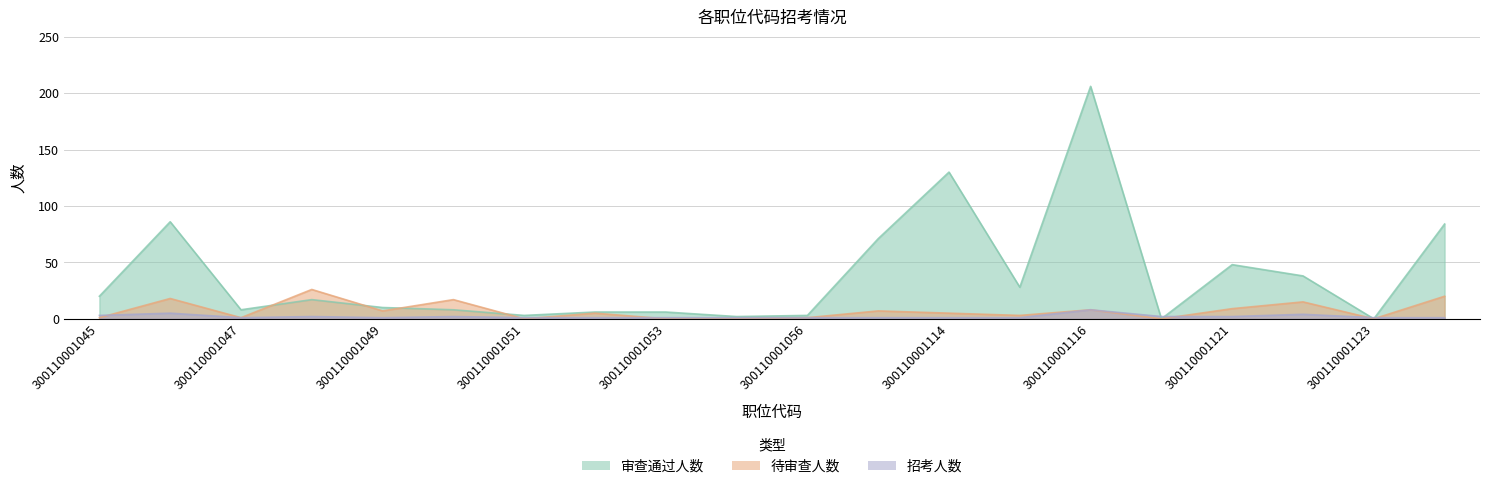

Reading left to right, transcribe all the data shown in this chart.

审查通过人数: 300110001045=20	300110001046=86	300110001047=8	300110001048=17	300110001049=10	300110001050=8	300110001051=3	300110001052=6	300110001053=6	300110001055=2	300110001056=3	300110001109=71	300110001114=130	300110001115=28	300110001116=206	300110001117=0	300110001121=48	300110001122=38	300110001123=0	300110001124=84
待审查人数: 300110001045=1	300110001046=18	300110001047=1	300110001048=26	300110001049=7	300110001050=17	300110001051=0	300110001052=5	300110001053=0	300110001055=0	300110001056=1	300110001109=7	300110001114=5	300110001115=3	300110001116=8	300110001117=0	300110001121=9	300110001122=15	300110001123=0	300110001124=20
招考人数: 300110001045=3	300110001046=5	300110001047=1	300110001048=2	300110001049=1	300110001050=2	300110001051=1	300110001052=1	300110001053=1	300110001055=1	300110001056=1	300110001109=1	300110001114=1	300110001115=1	300110001116=8	300110001117=2	300110001121=2	300110001122=4	300110001123=1	300110001124=1